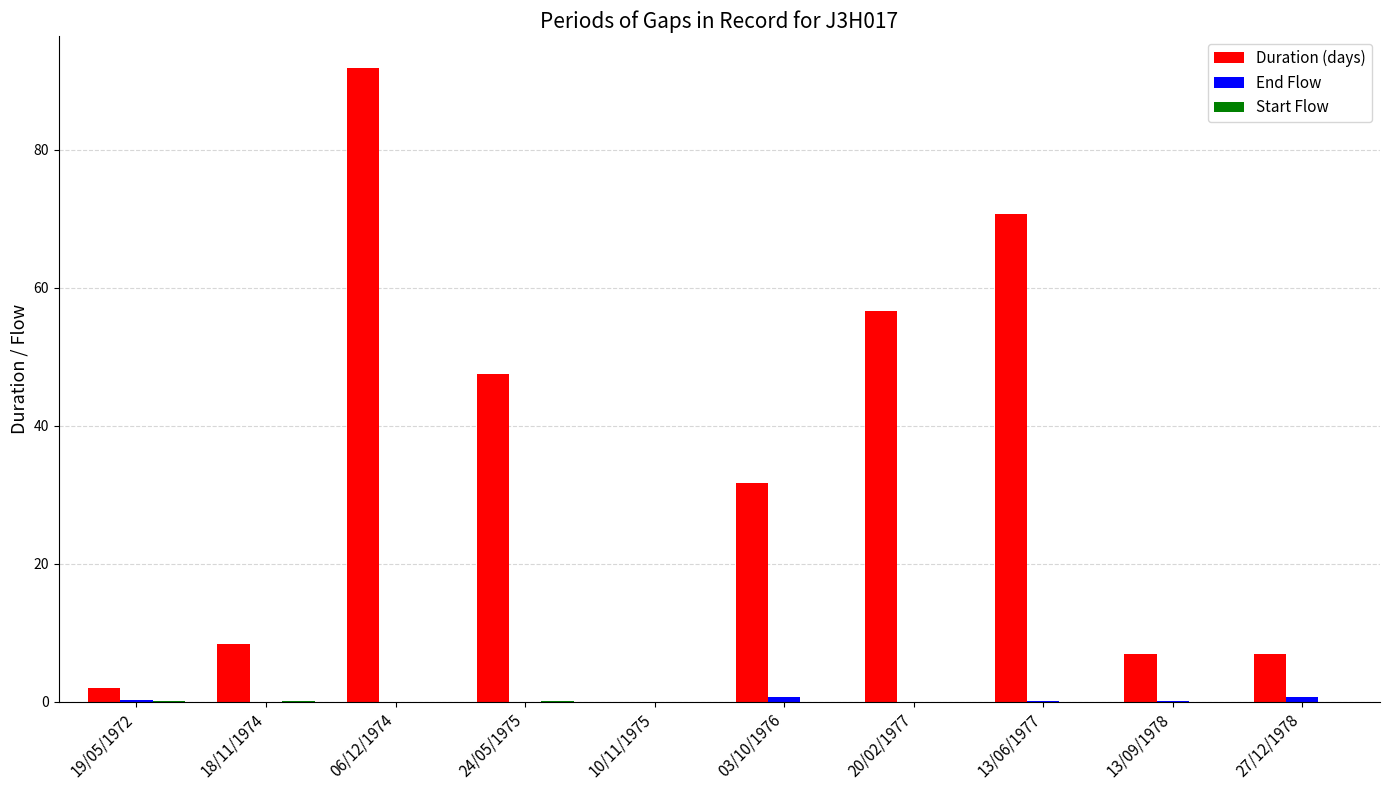

What is the maximum value shown in the chart?

91.9